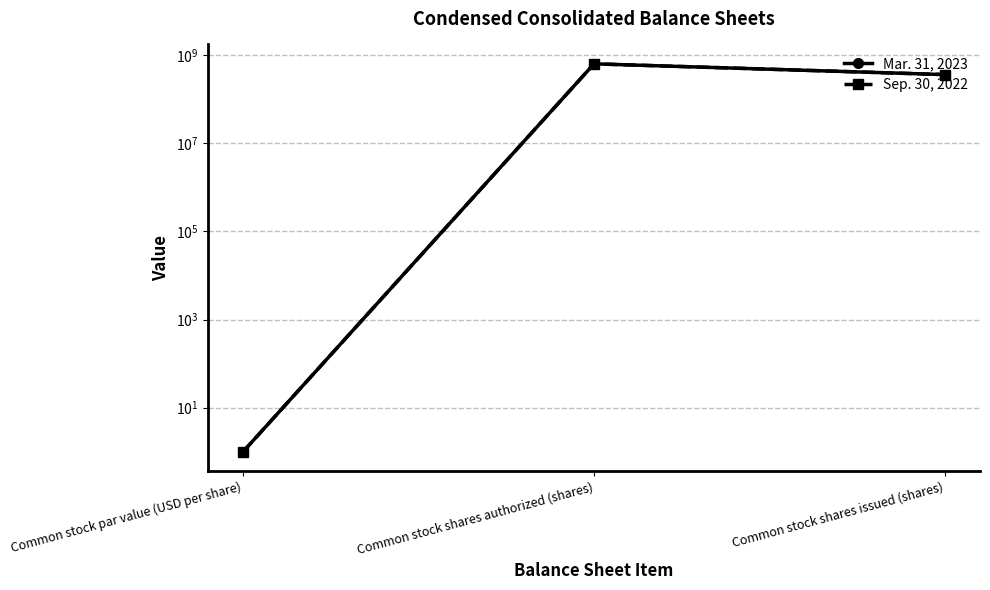

What is the average value of the Mar. 31, 2023 series?

334879967